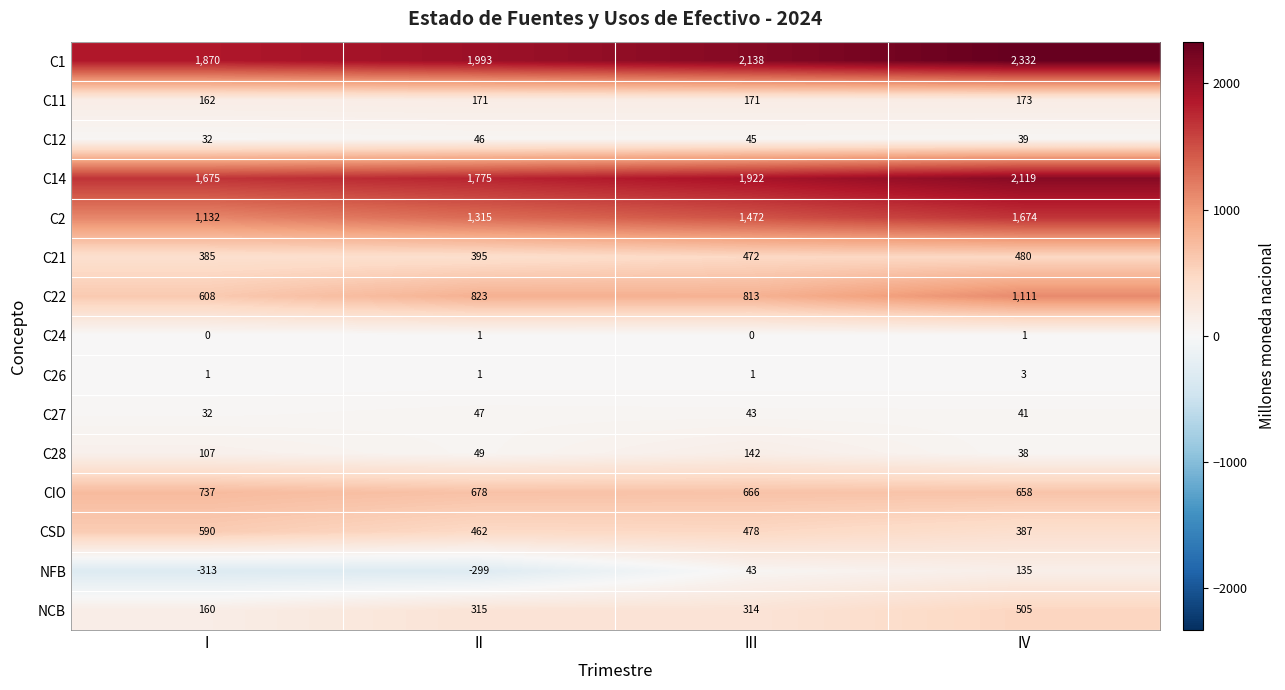

Which series has the largest total across all categories?

C1